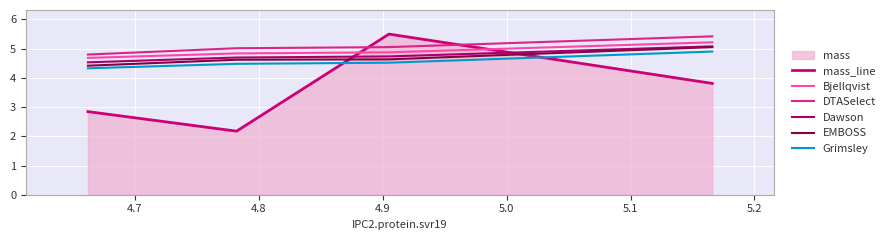

At which category is the sum across all series the highest?

4.9